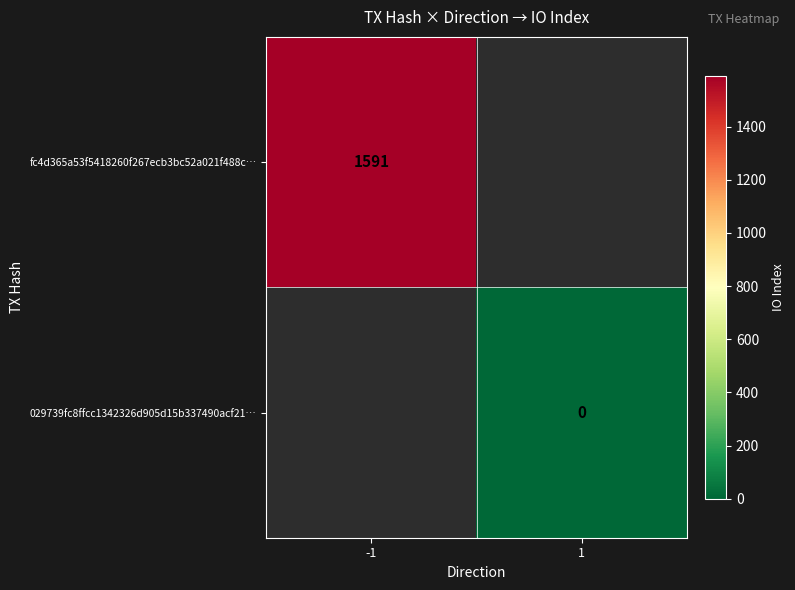

Between 1 and -1, which is larger?

-1